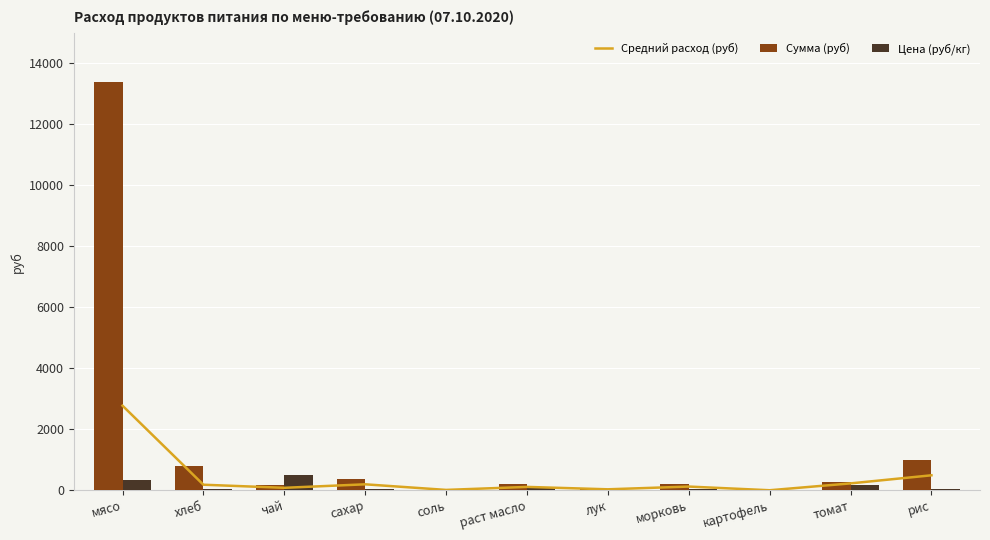

Is the value of Средний расход (руб) at сахар greater than the value of Сумма (руб) at хлеб?

No